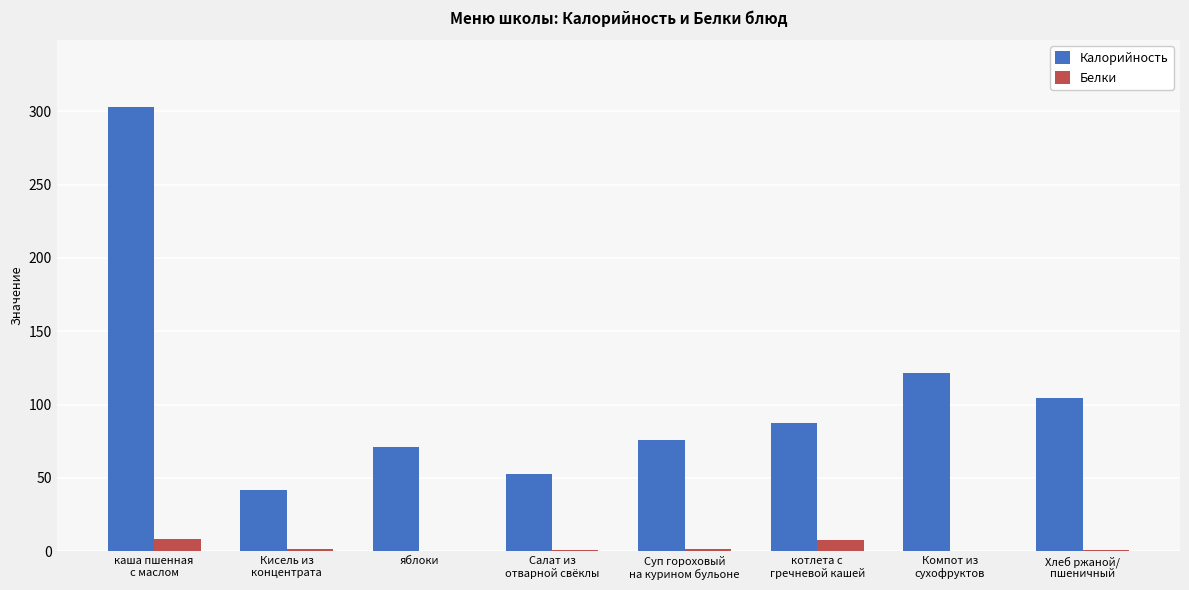

Which series has the largest total across all categories?

Калорийность